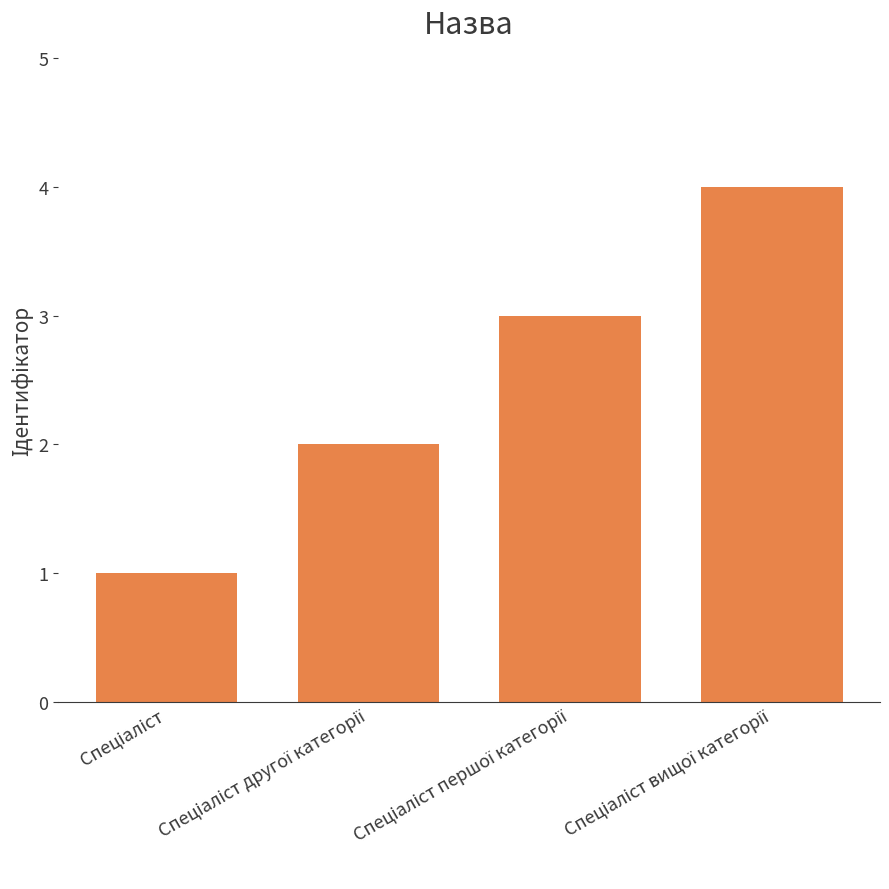

What is the sum of all values?

10